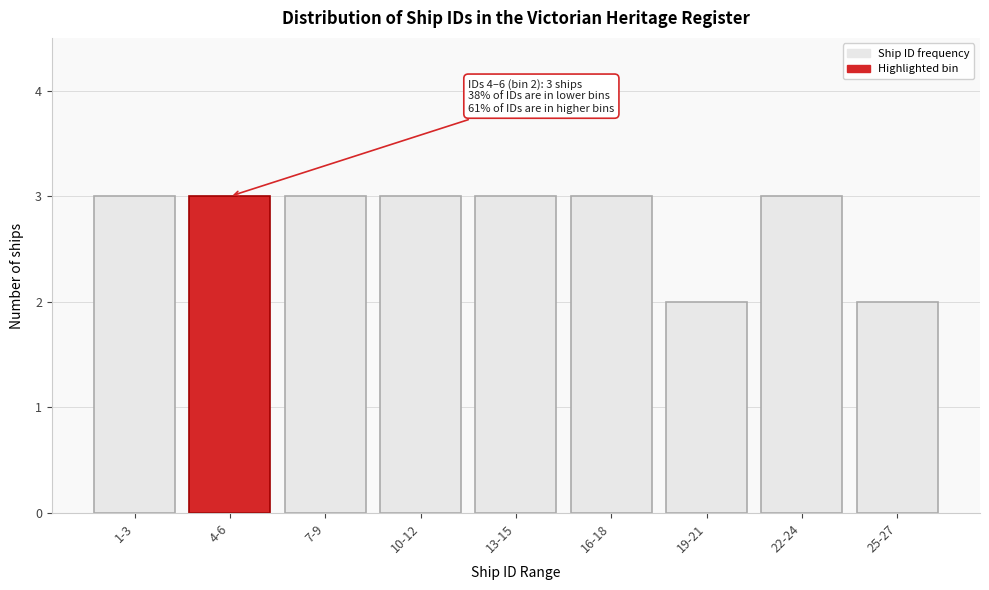

Reading left to right, list all the values displayed in this chart.

3	3	3	3	3	3	2	3	2